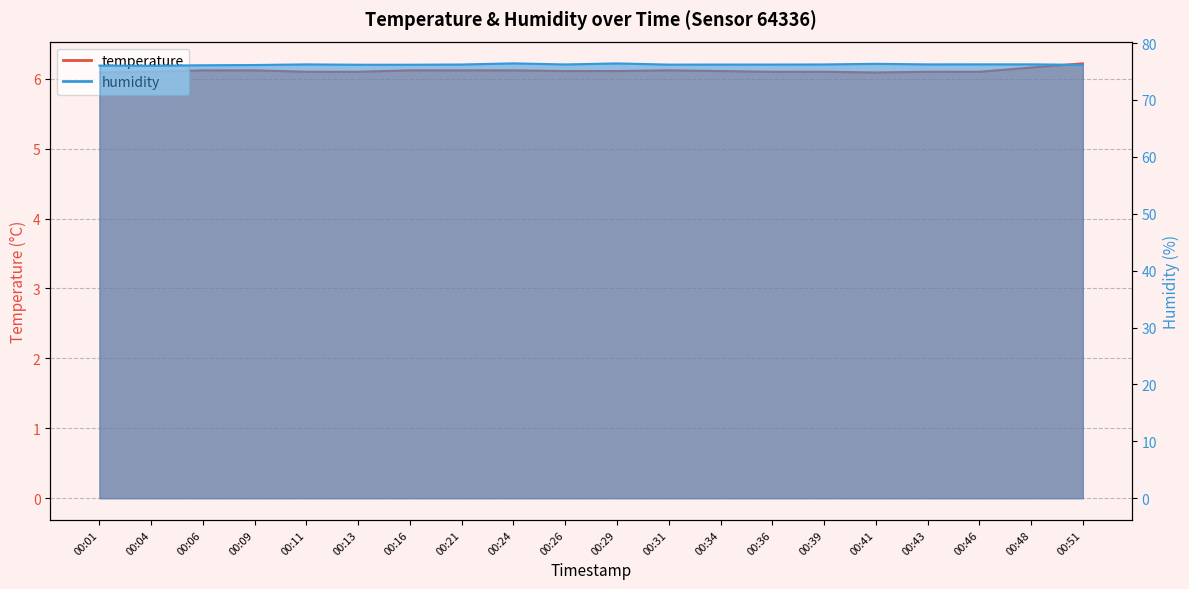

Reading left to right, what are all the values shown in this chart?

temperature: 6.1	6.1	6.1	6.1	6.1	6.1	6.1	6.1	6.1	6.1	6.1	6.1	6.1	6.1	6.1	6.1	6.1	6.1	6.2	6.2
humidity: 76.0	76.0	76.1	76.1	76.2	76.2	76.2	76.2	76.4	76.2	76.4	76.2	76.2	76.2	76.2	76.3	76.2	76.3	76.3	76.2